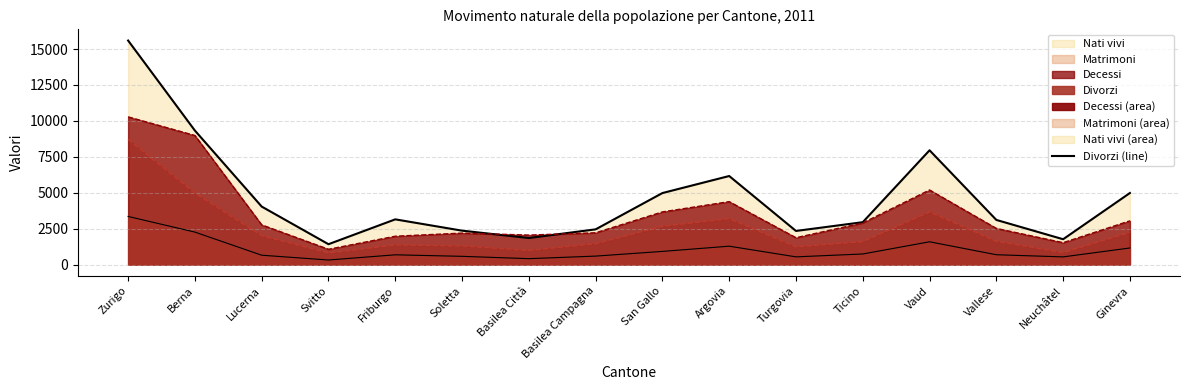

Count the number of data series in this chart.

4